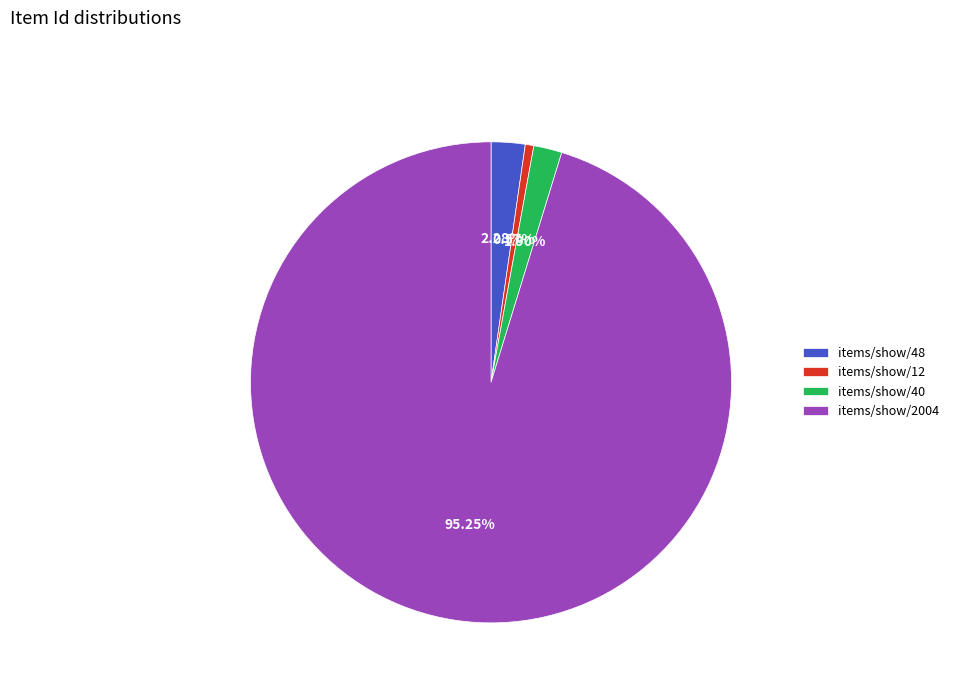

To the nearest percent, what is the difference between the largest and smallest slice percentages?

95%